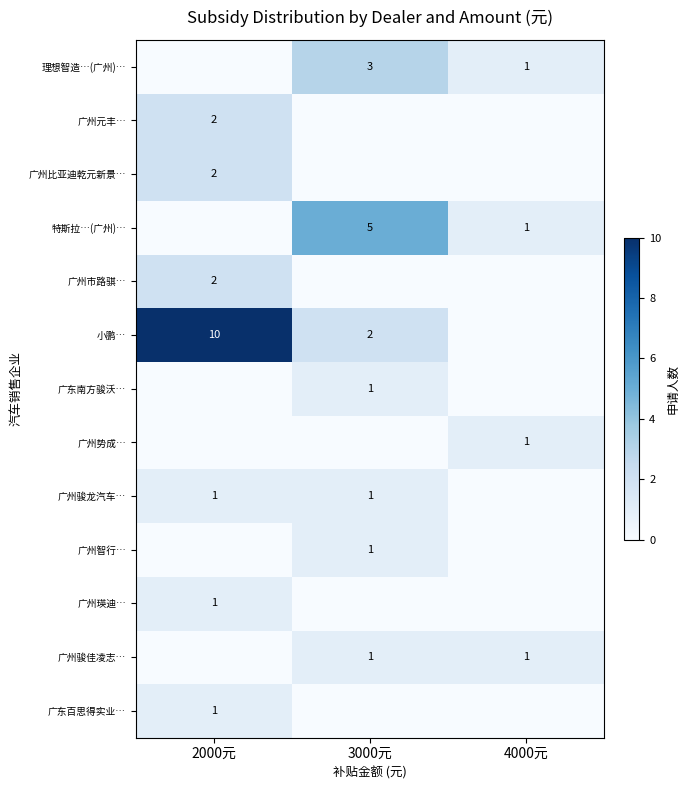

The value of 广州骏佳凌志… at 4000元 is 1. True or false?

True